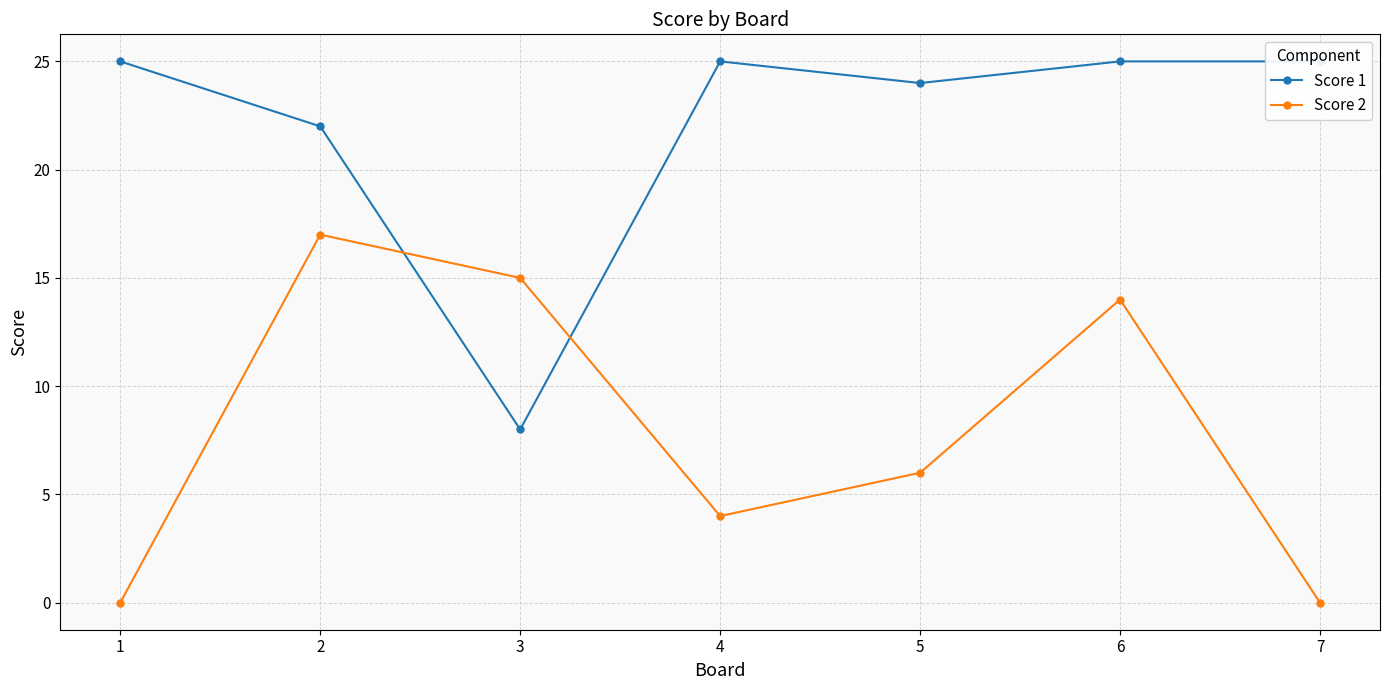

How many values in the Score 2 series are below 6?

3